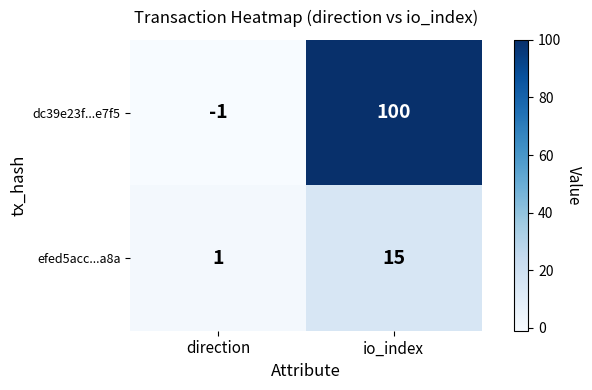

How many categories are shown in the chart?

2